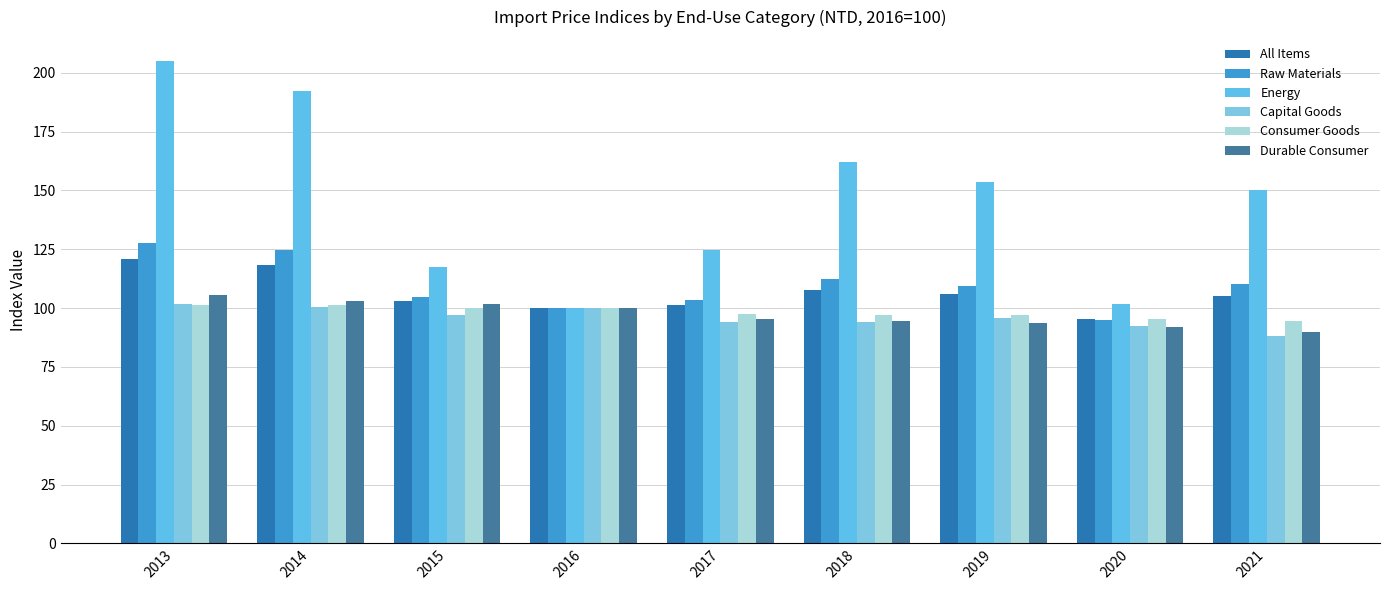

How many bars are there in each group?

6